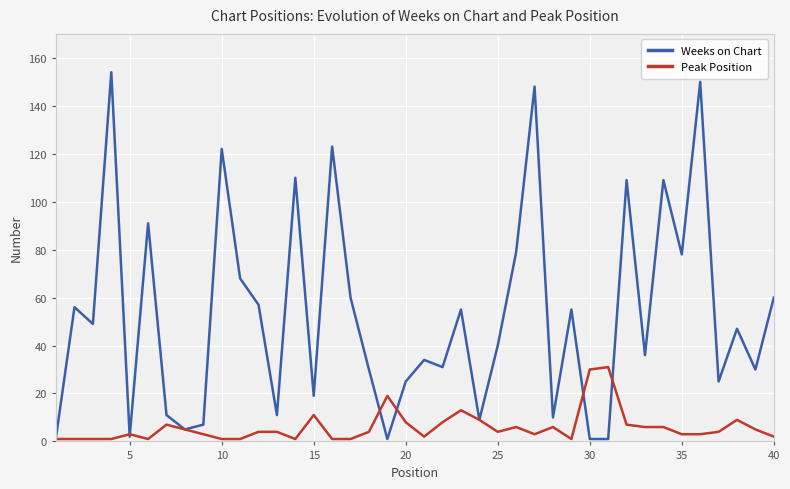

Which series has the widest spread of values?

Weeks on Chart